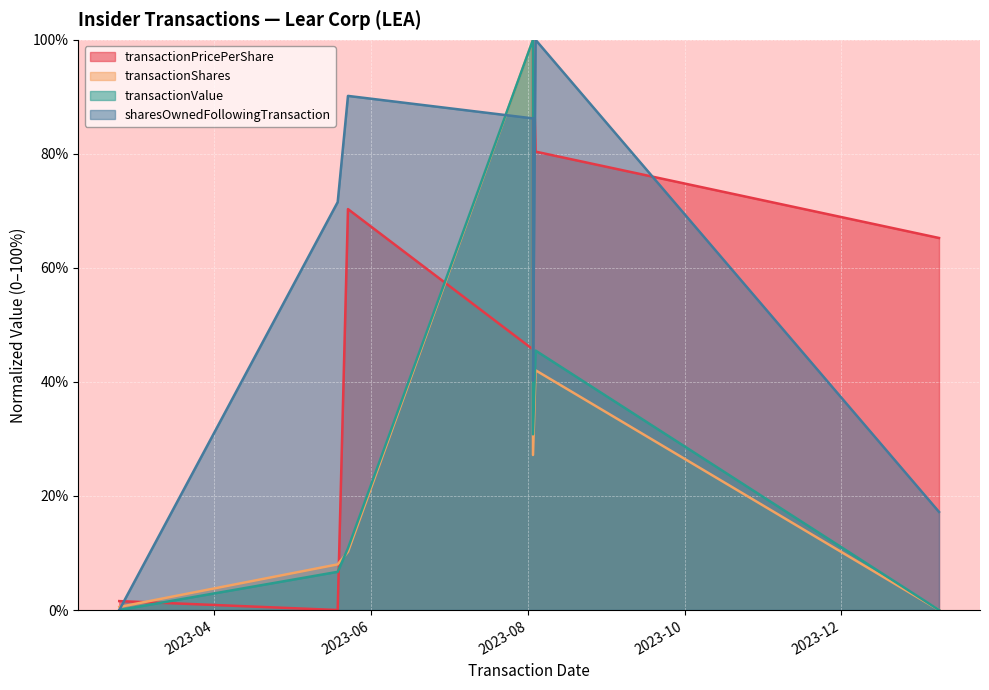

What is the maximum value shown in the chart?

100.0